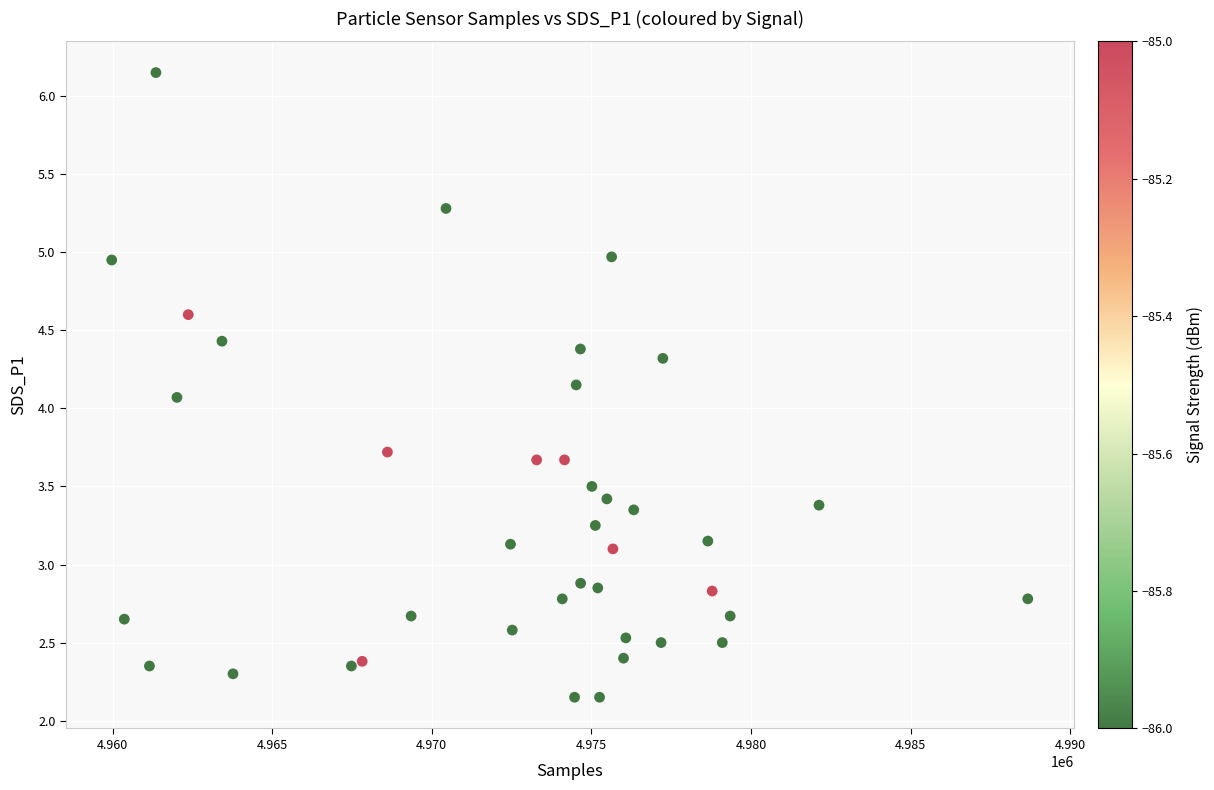

What is the range of Y values (max minus min)?

4.0